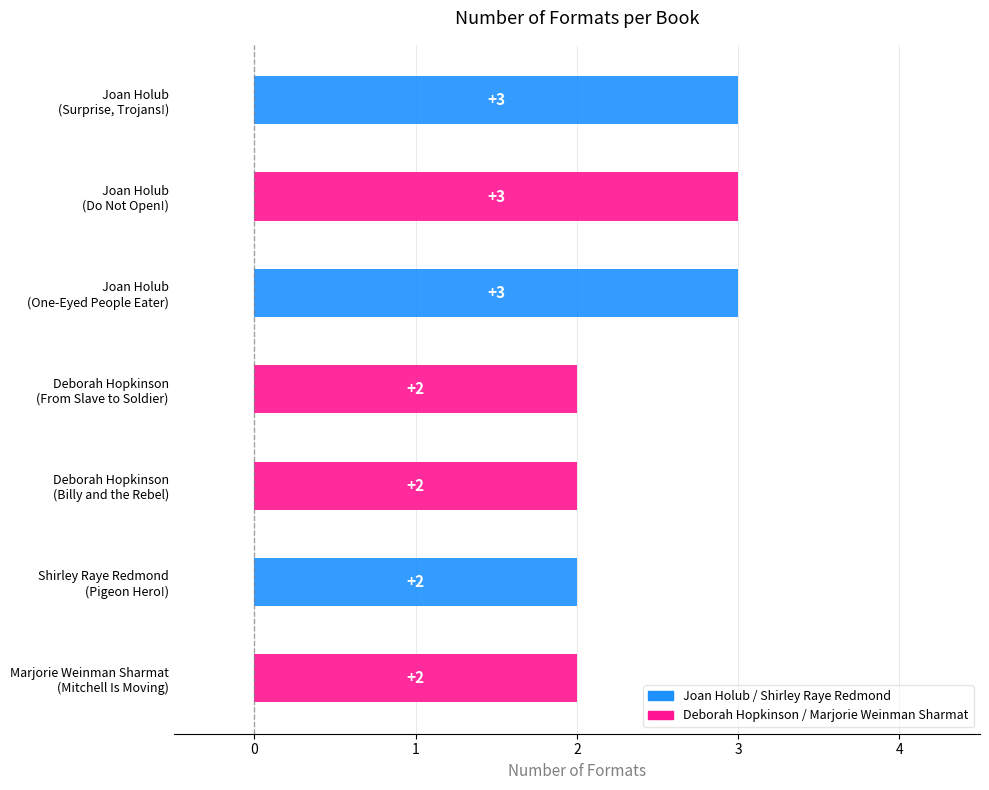

What is the label of the 7th bar from the left?

Marjorie Weinman Sharmat
(Mitchell Is Moving)